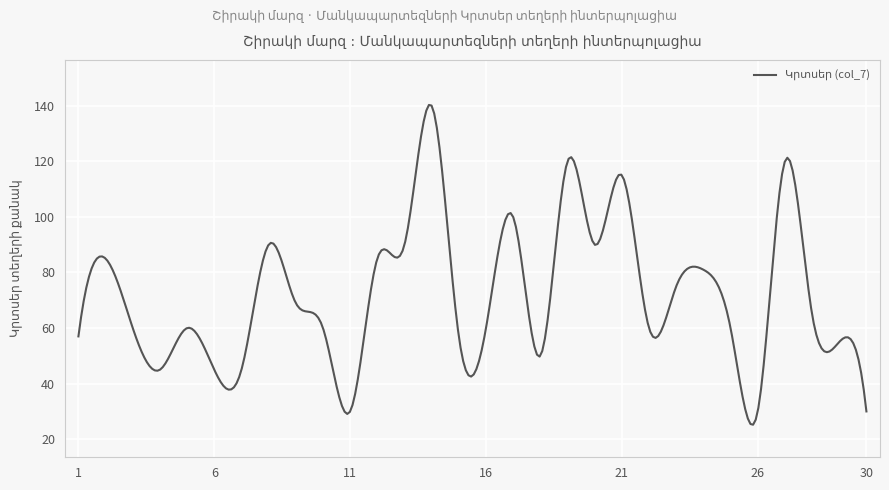

What is the greatest value displayed?

140.3